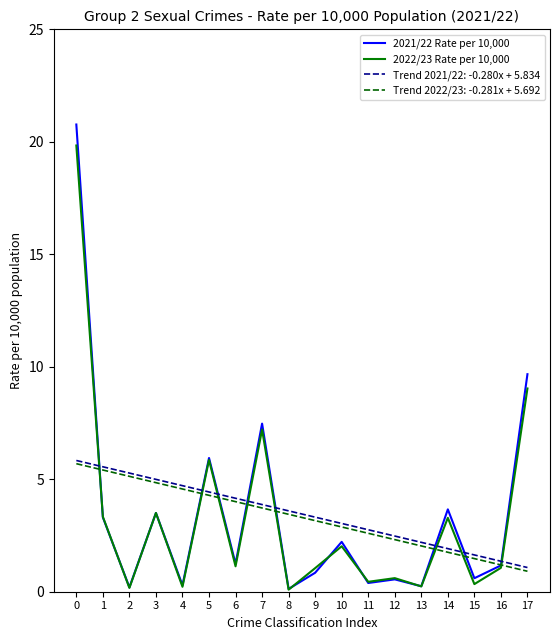

The value of Trend 2022/23: -0.281x + 5.692 at 0 is 5.7. True or false?

True